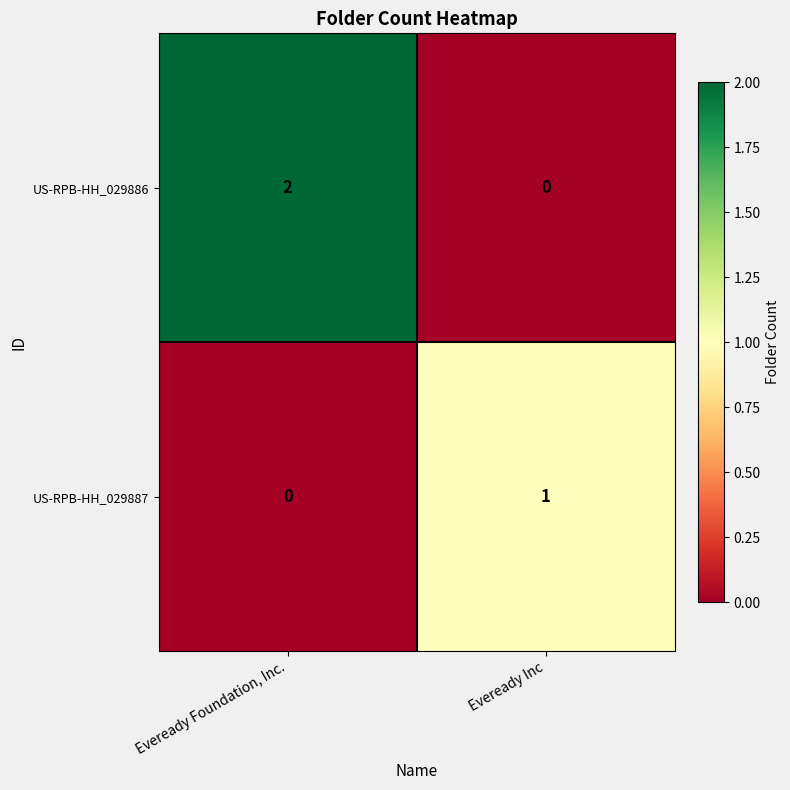

Which label corresponds to the largest value in the chart?

Eveready Foundation, Inc.